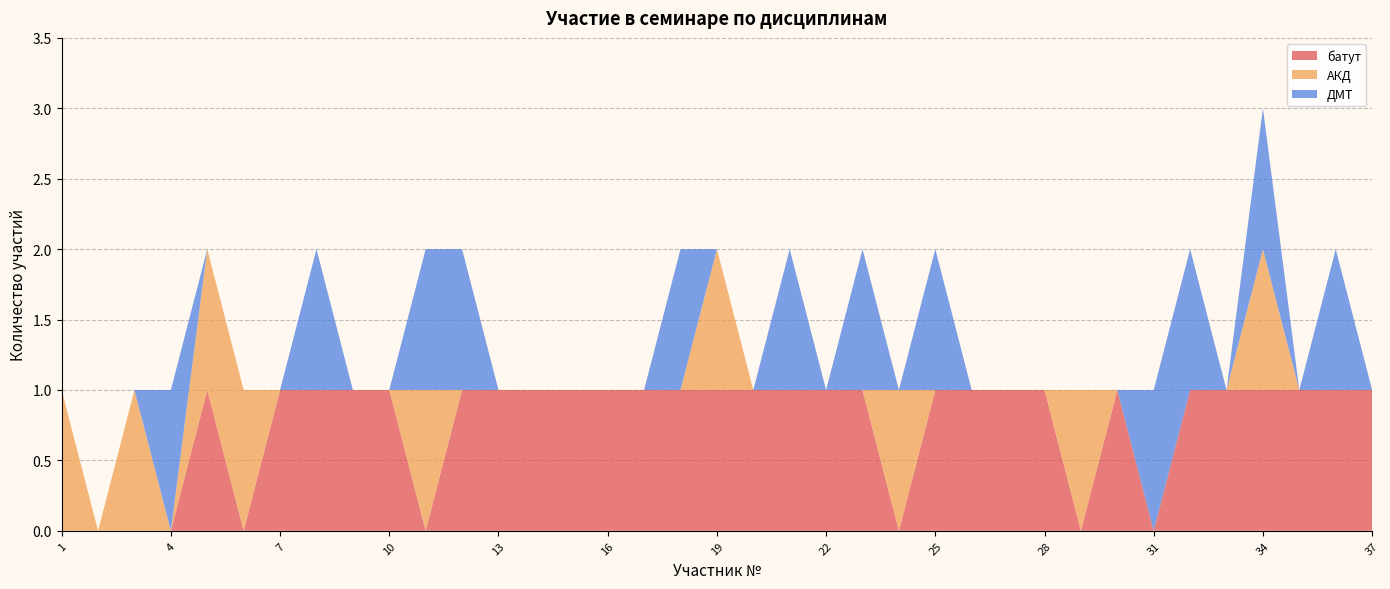

Reading left to right, transcribe all the data shown in this chart.

батут: 1=0	2=0	3=0	4=0	5=1	6=0	7=1	8=1	9=1	10=1	11=0	12=1	13=1	14=1	15=1	16=1	17=1	18=1	19=1	20=1	21=1	22=1	23=1	24=0	25=1	26=1	27=1	28=1	29=0	30=1	31=0	32=1	33=1	34=1	35=1	36=1	37=1
АКД: 1=1	2=0	3=1	4=0	5=1	6=1	7=0	8=0	9=0	10=0	11=1	12=0	13=0	14=0	15=0	16=0	17=0	18=0	19=1	20=0	21=0	22=0	23=0	24=1	25=0	26=0	27=0	28=0	29=1	30=0	31=0	32=0	33=0	34=1	35=0	36=0	37=0
ДМТ: 1=0	2=0	3=0	4=1	5=0	6=0	7=0	8=1	9=0	10=0	11=1	12=1	13=0	14=0	15=0	16=0	17=0	18=1	19=0	20=0	21=1	22=0	23=1	24=0	25=1	26=0	27=0	28=0	29=0	30=0	31=1	32=1	33=0	34=1	35=0	36=1	37=0